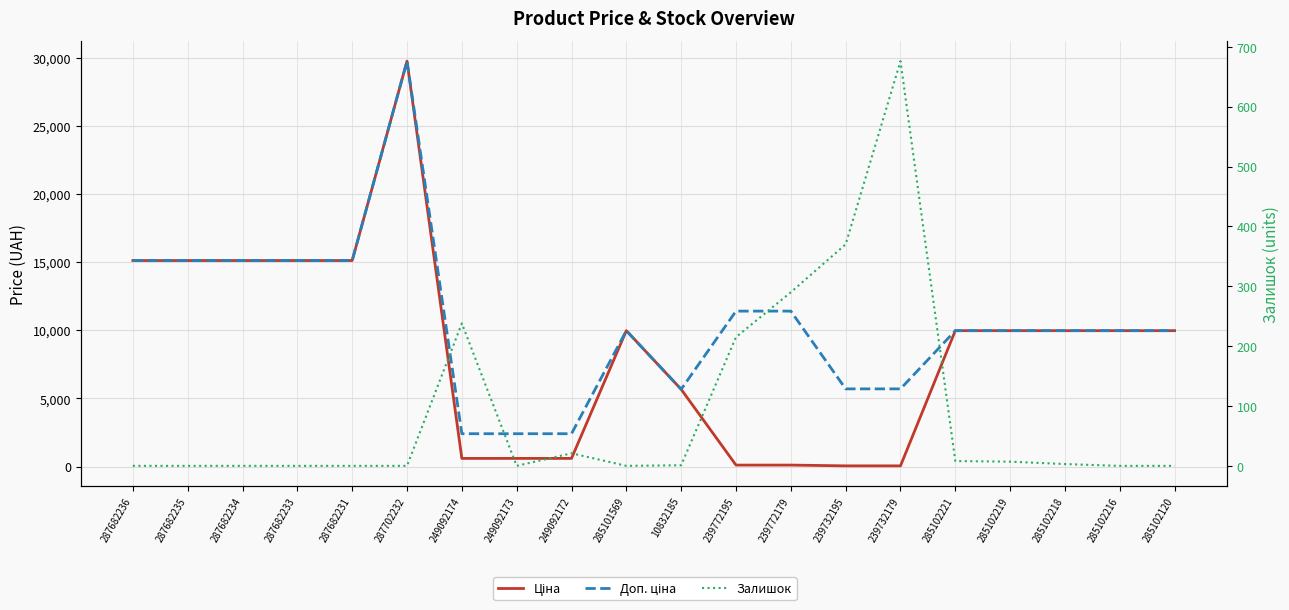

True or false: Доп. ціна has more than 1 points higher than both neighbors.

True